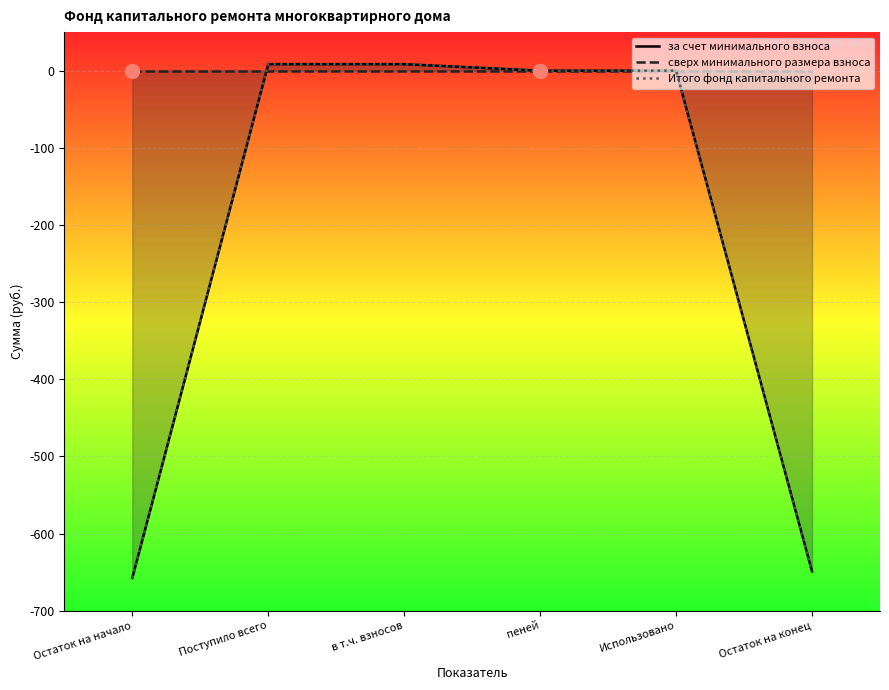

Where does the за счет минимального взноса series first go above 0?

Поступило всего